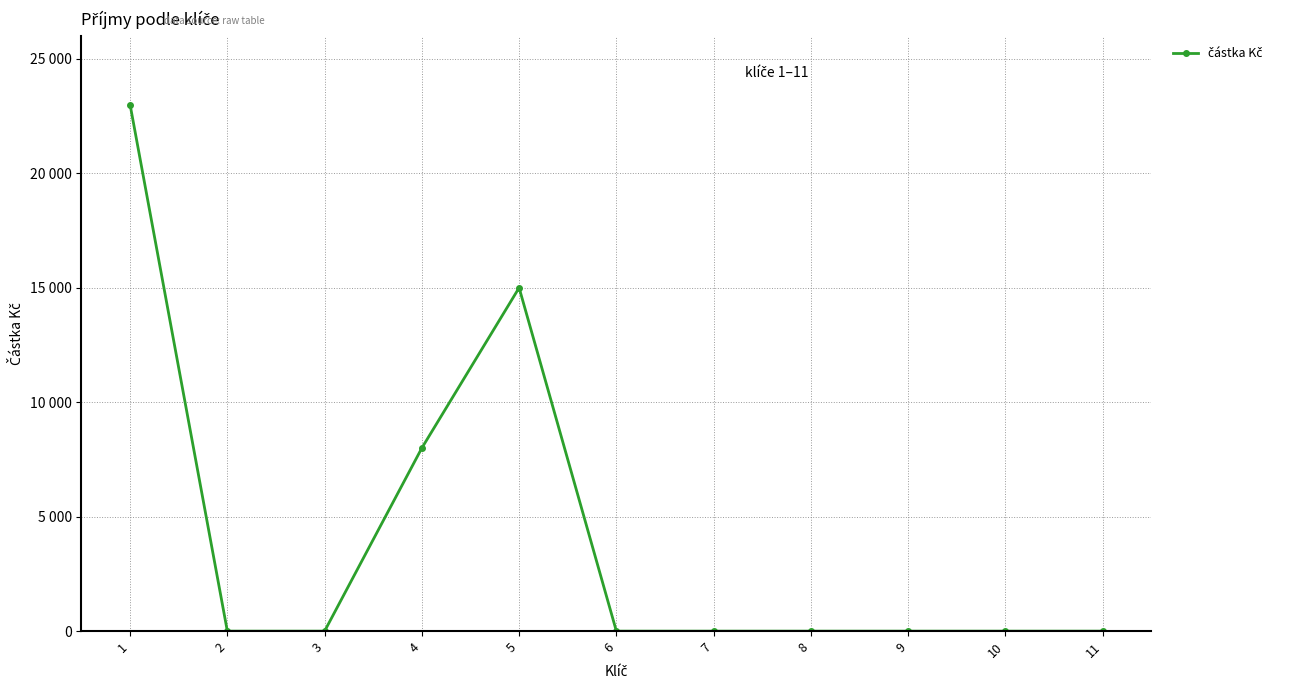

True or false: there are more than 0 points higher than both neighbors.

True